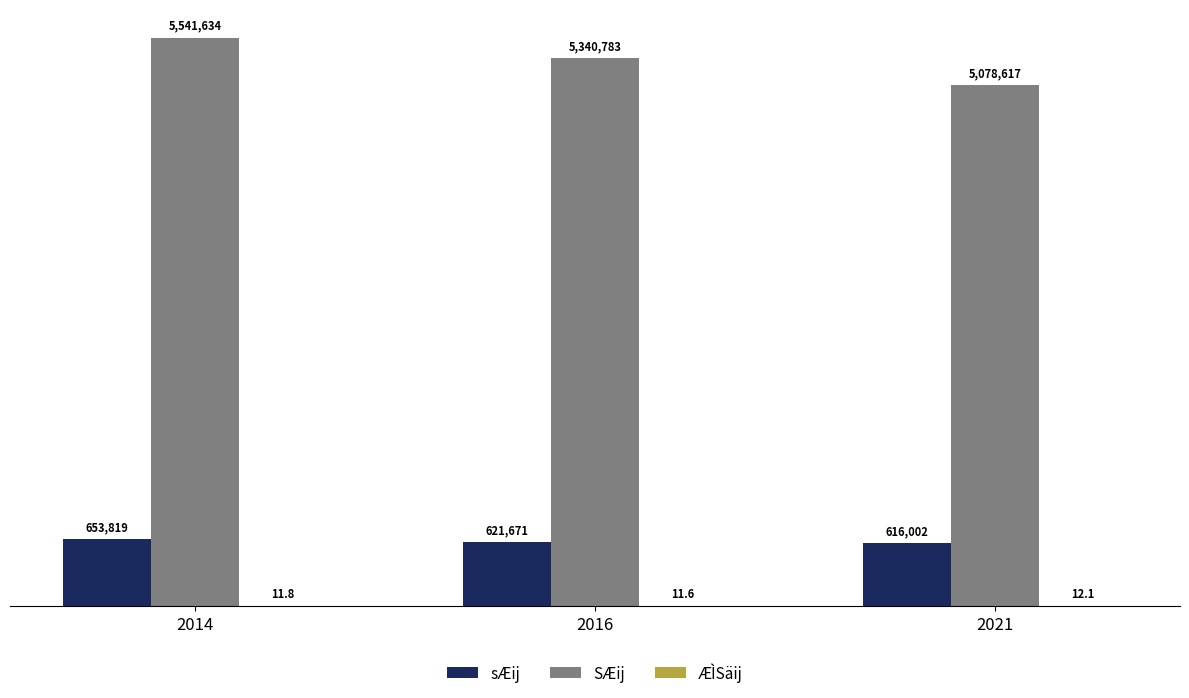

What is the sum of the ÆÌSäij values at 2021 and 2016?

23.7